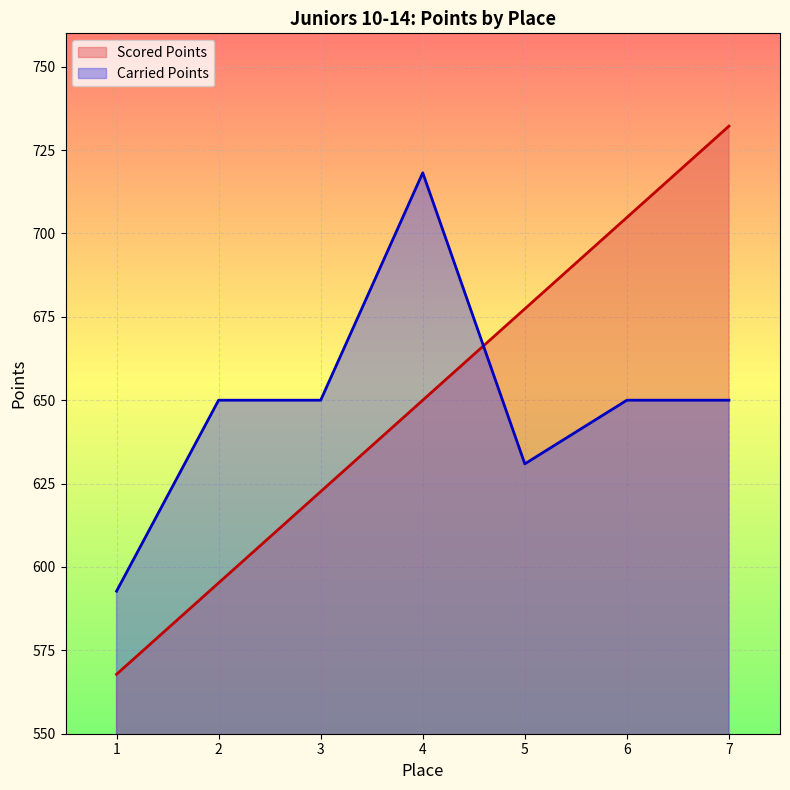

What is the average value of the Carried Points series?

648.8